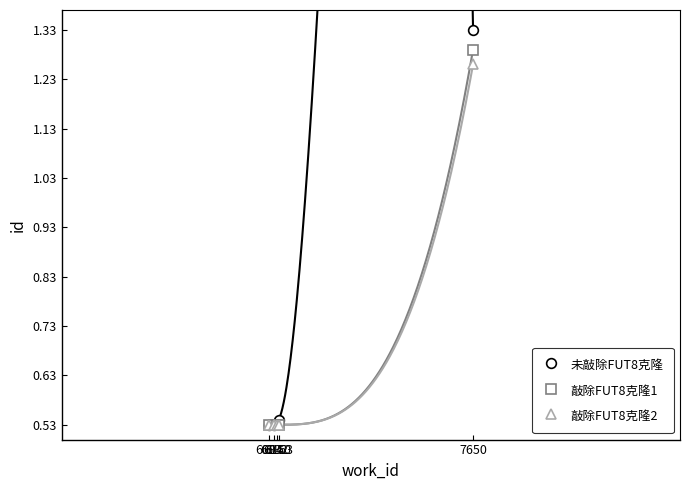

Reading left to right, list all the values displayed in this chart.

未敲除FUT8克隆: 6094=0.5	6132=0.5	6150=0.5	6163=0.5	7650=1.3
敲除FUT8克隆1: 6094=0.5	6132=0.5	6150=0.5	6163=0.5	7650=1.3
敲除FUT8克隆2: 6094=0.5	6132=0.5	6150=0.5	6163=0.5	7650=1.3